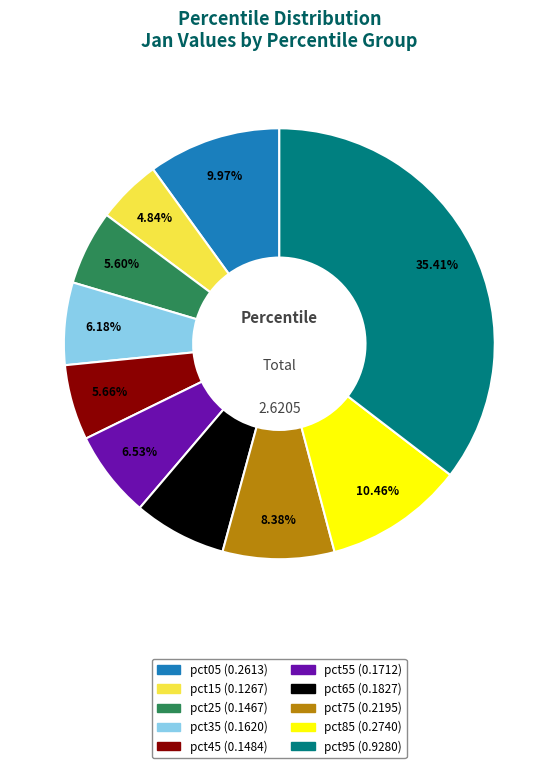

Which slice is the smallest?

pct15